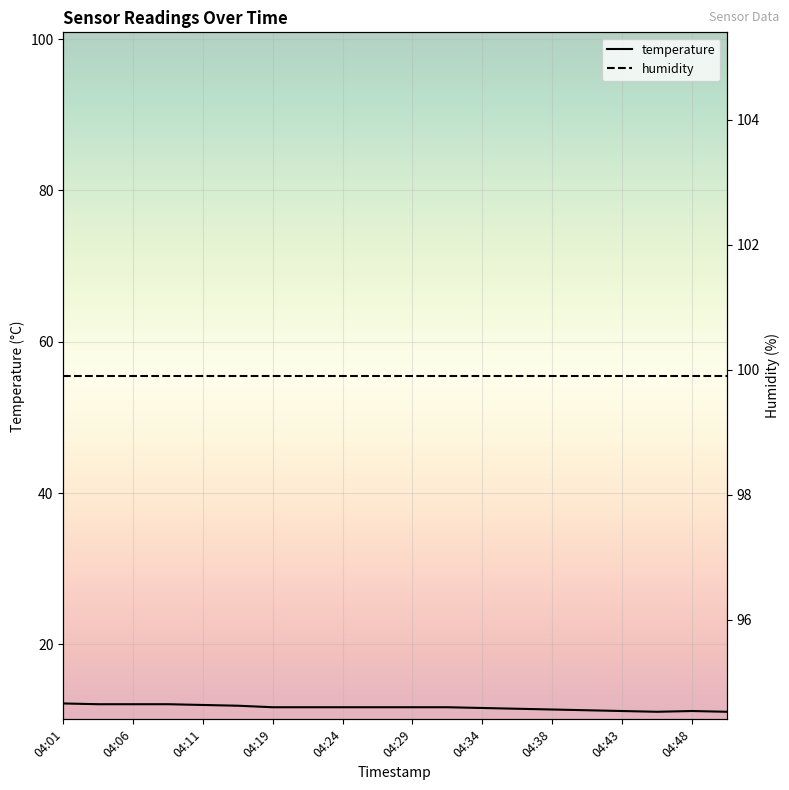

What is the sum of all values?

233.0